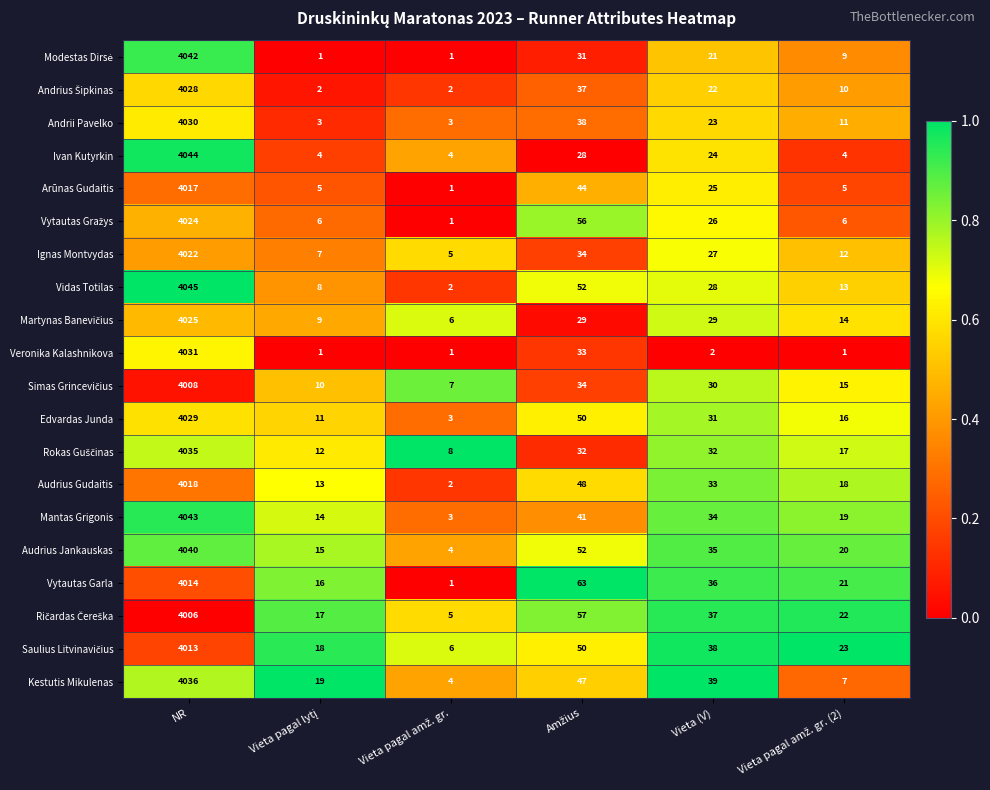

Is it true that Audrius Gudaitis equals 20 at Vieta (V)?

False